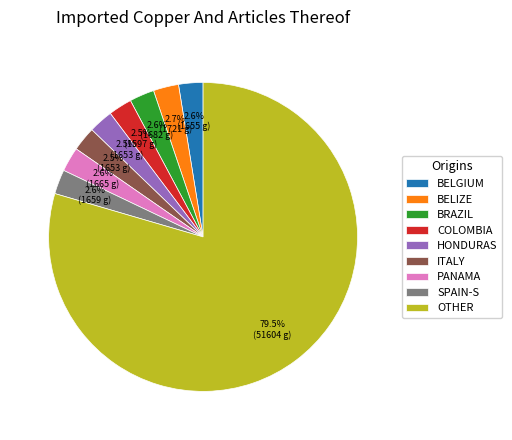

Does OTHER account for over 50% of the chart?

Yes